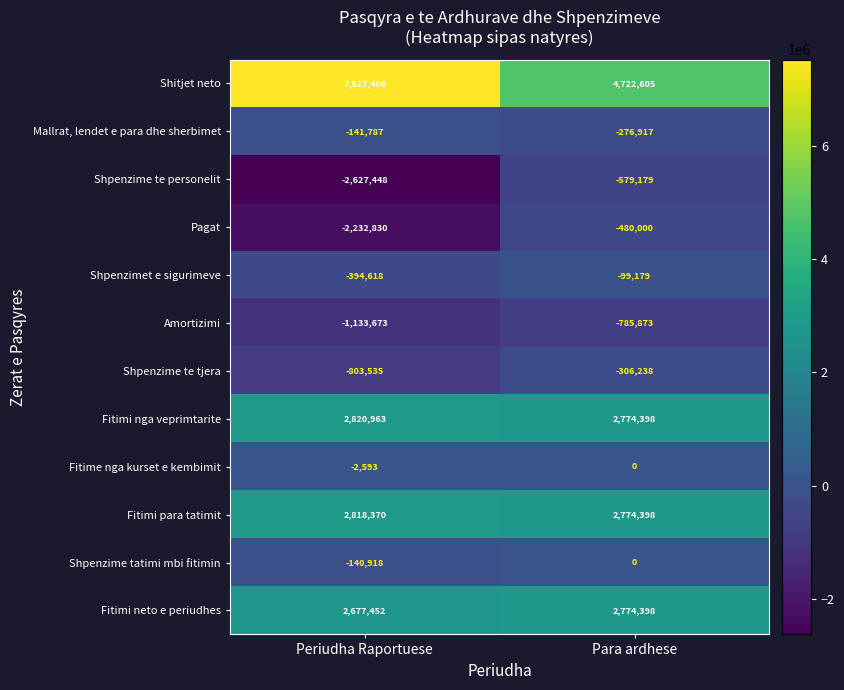

Which label corresponds to the smallest value in the chart?

Periudha Raportuese